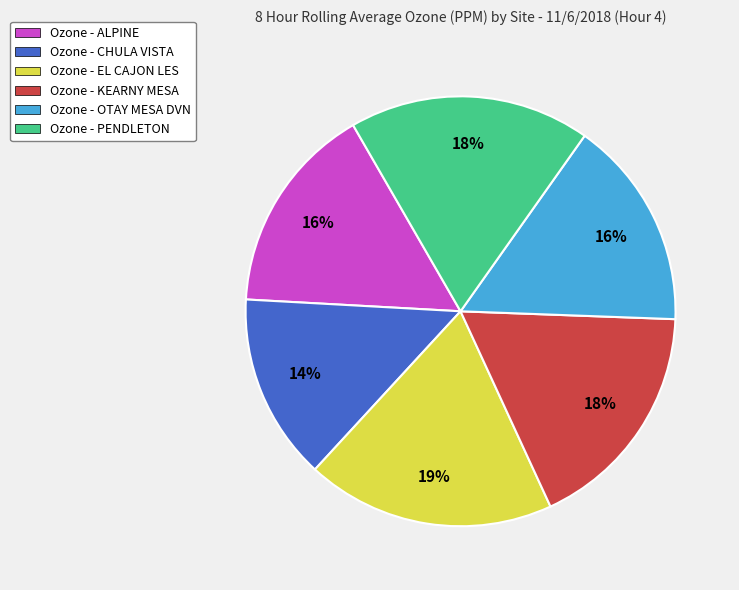

To the nearest percent, what is the average slice percentage?

17%